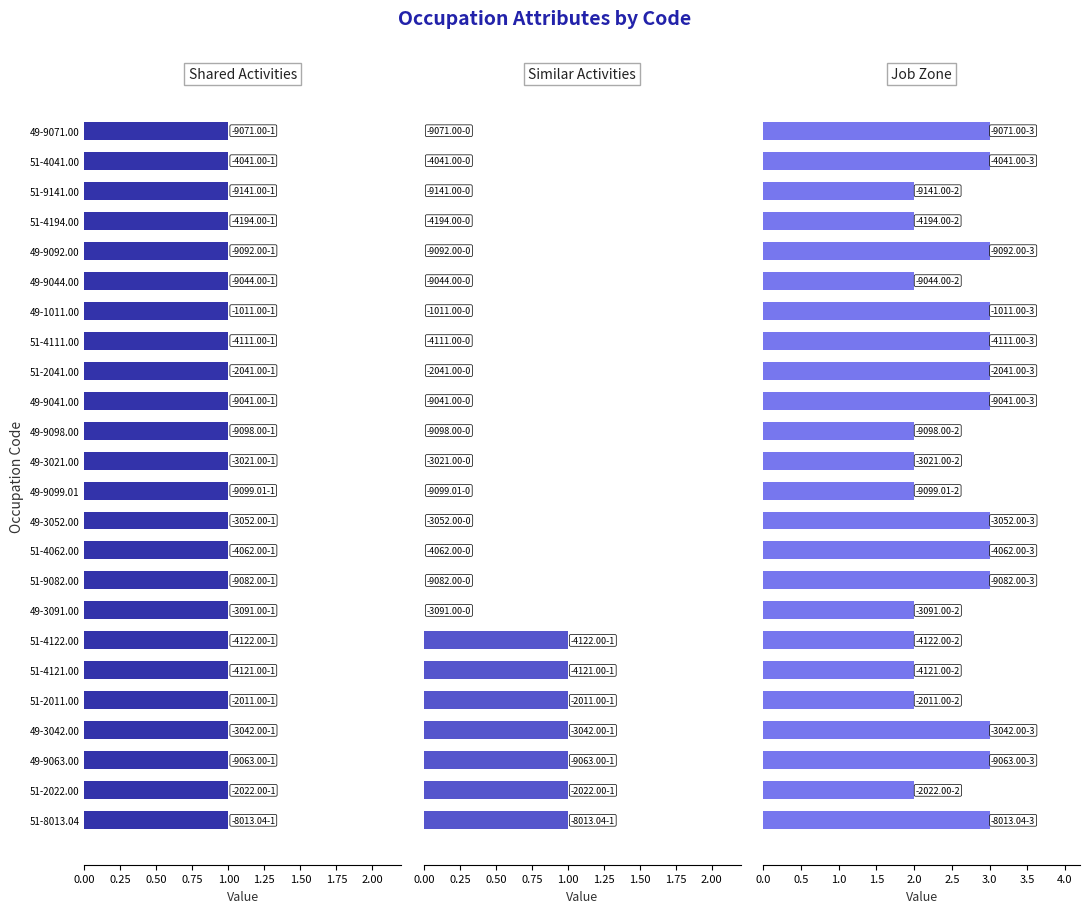

Are the bars grouped side by side (vs. stacked)?

Yes